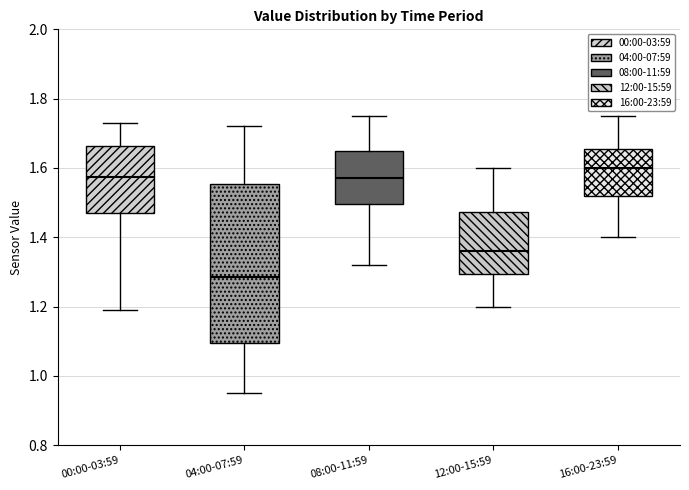

Reading left to right, transcribe this box plot: for each box, give where its median line is, the range the box spans, and where its two whiskers end, as read against the y-axis. The values are not printed on the chart, so give them approximately, as read against the axis.

00:00-03:59: median 1.58, box 1.48 to 1.66, whiskers 1.20 to 1.74
04:00-07:59: median 1.28, box 1.10 to 1.56, whiskers 0.96 to 1.72
08:00-11:59: median 1.58, box 1.50 to 1.66, whiskers 1.32 to 1.76
12:00-15:59: median 1.36, box 1.30 to 1.48, whiskers 1.20 to 1.60
16:00-23:59: median 1.60, box 1.52 to 1.66, whiskers 1.40 to 1.76